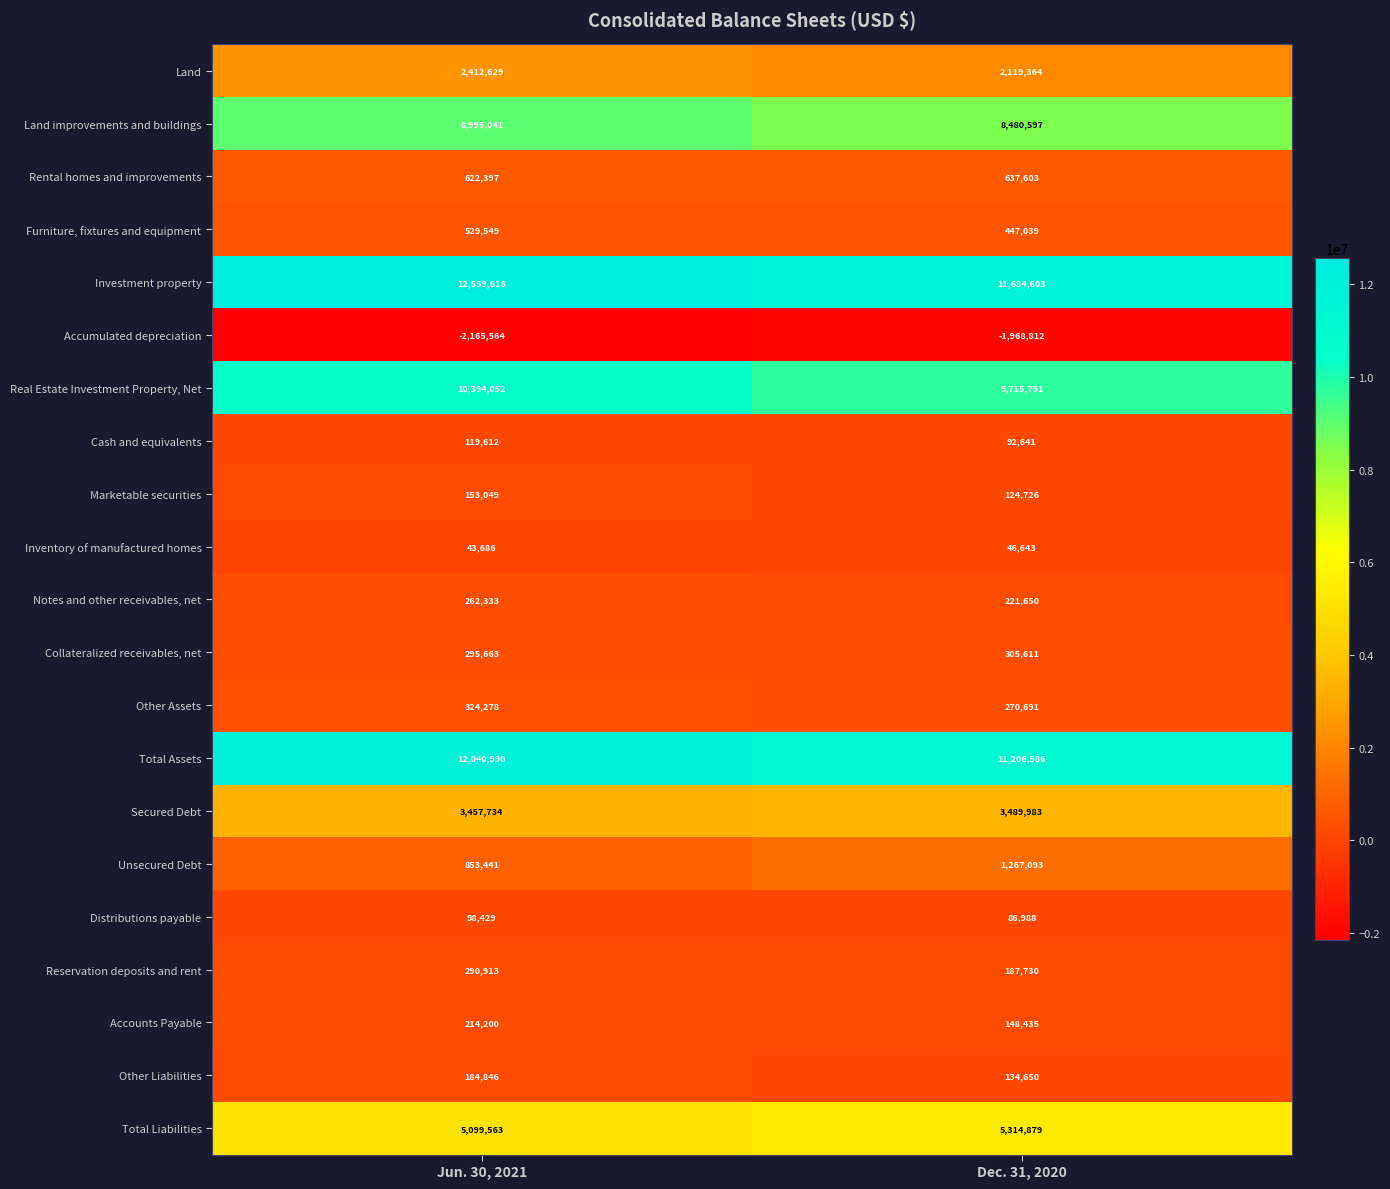

Which series has the largest total across all categories?

Investment property